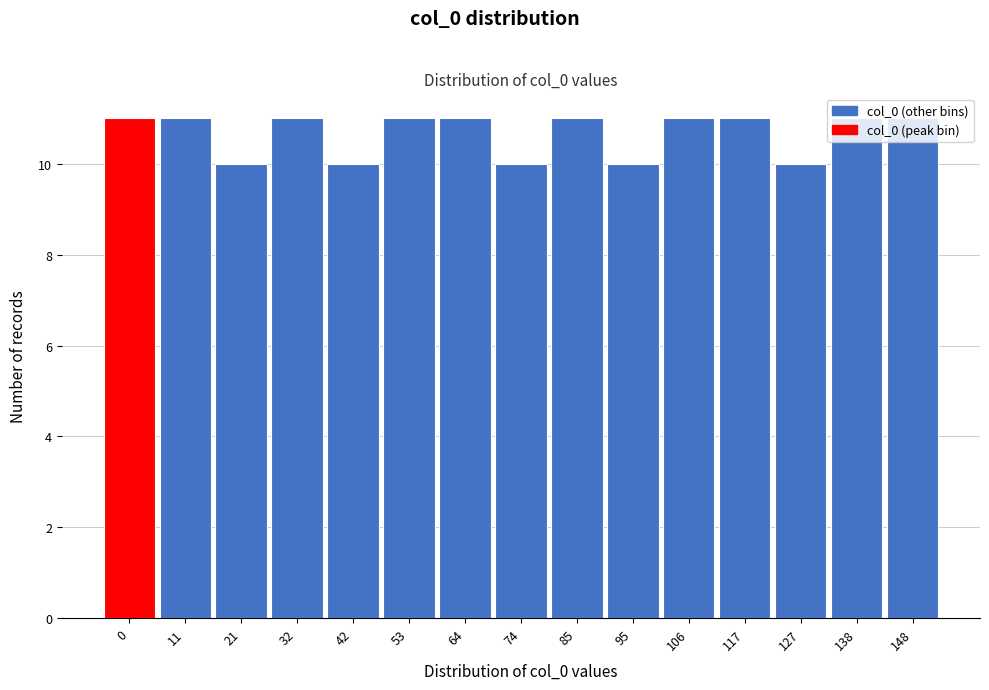

True or false: the data shows 7 at 21.

False